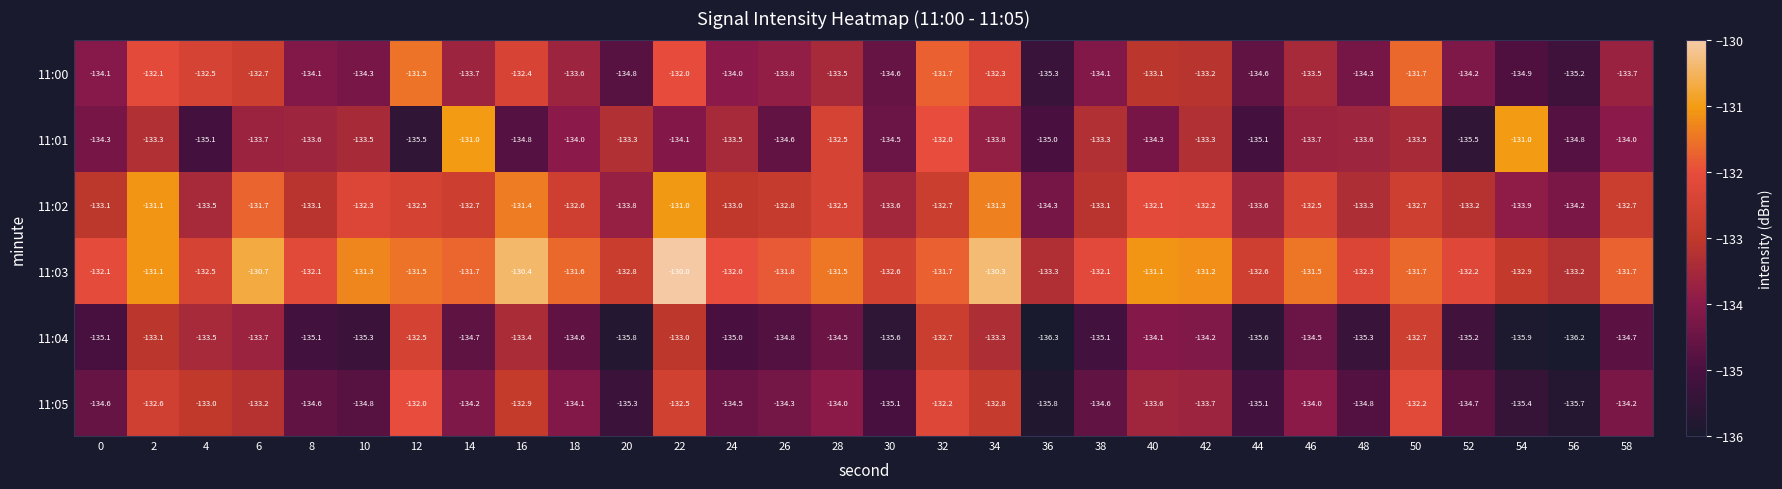

Is it true that 11:02 equals -38.0 at 6?

False